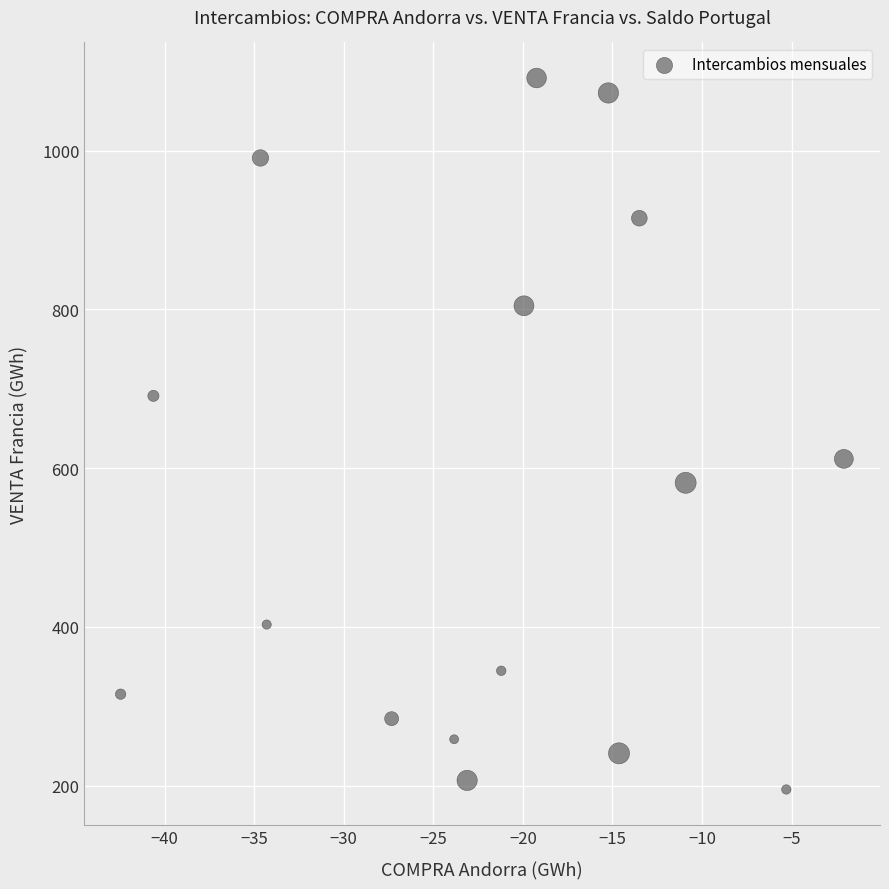

What Y value in the scatter plot is closest to 643?

611.6